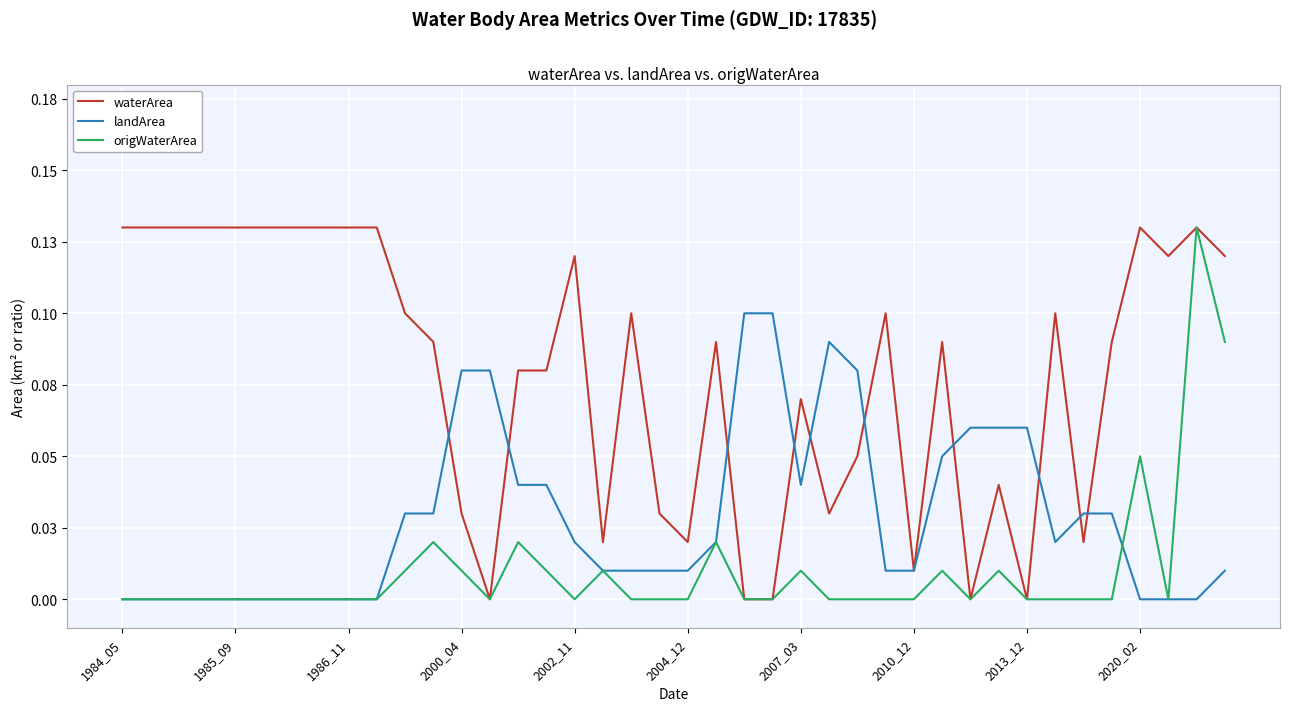

Does the chart have visible grid lines?

Yes